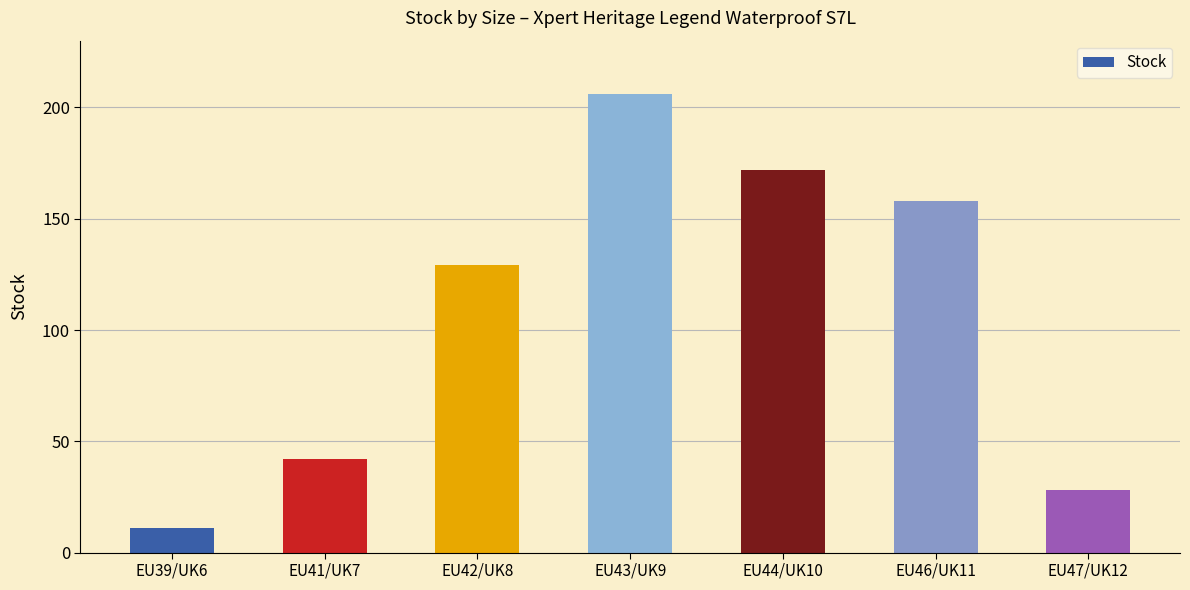

Which has a higher value, EU43/UK9 or EU47/UK12?

EU43/UK9